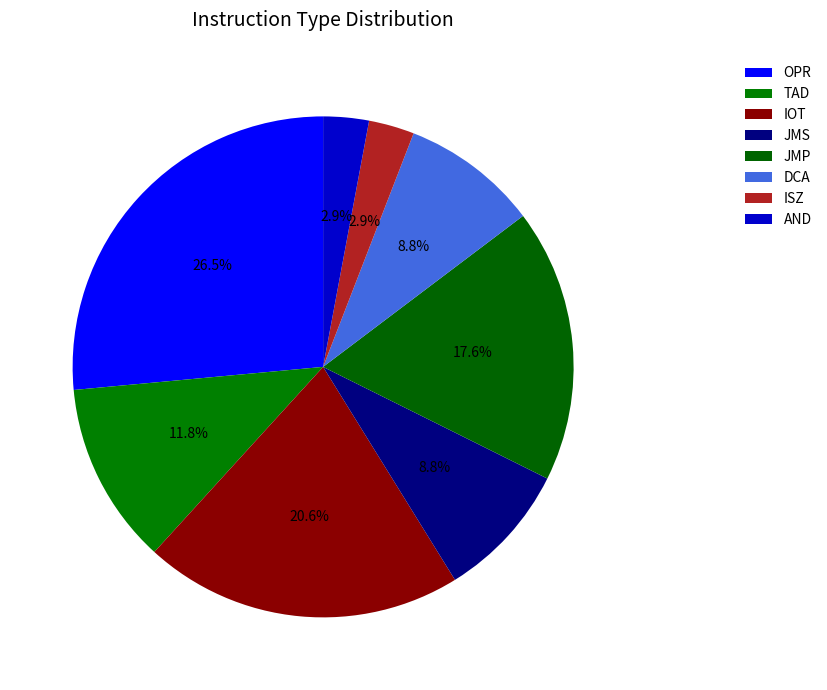

What percentage is the TAD slice, to the nearest percent?

12%